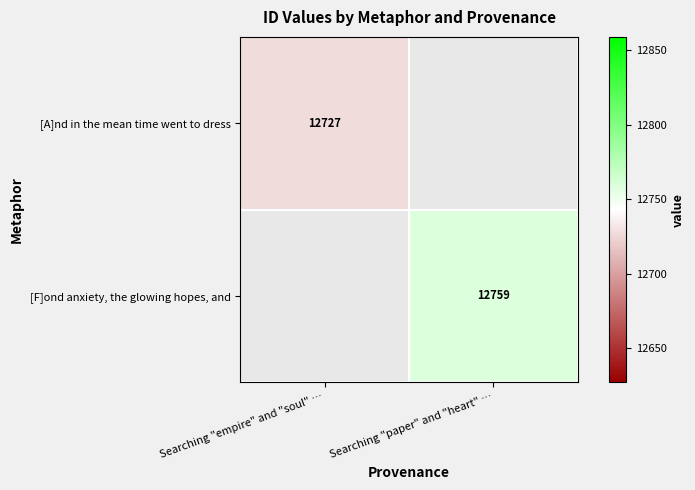

True or false: [F]ond anxiety, the glowing hopes, and has a value of 20605 at Searching "paper" and "heart" ….

False